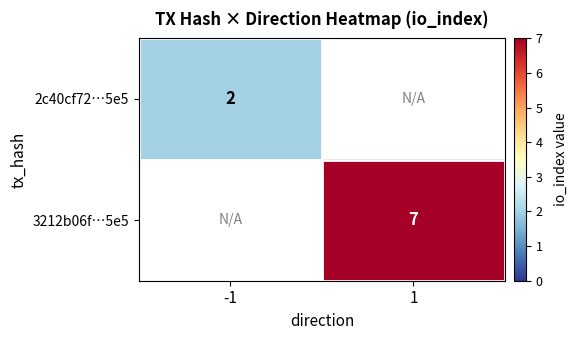

The value of 3212b06f…5e5 at 1 is 12. True or false?

False